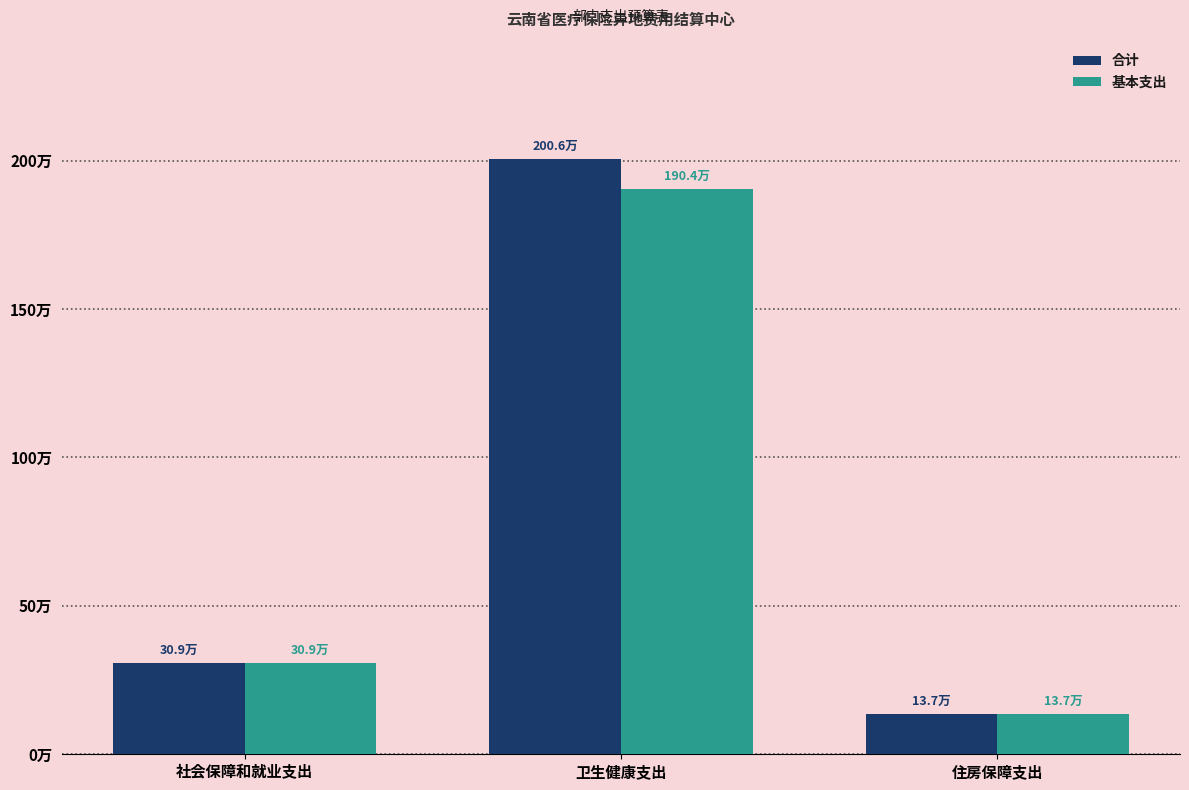

What is the difference between the second highest and minimum values in the 合计 series?

171556.3